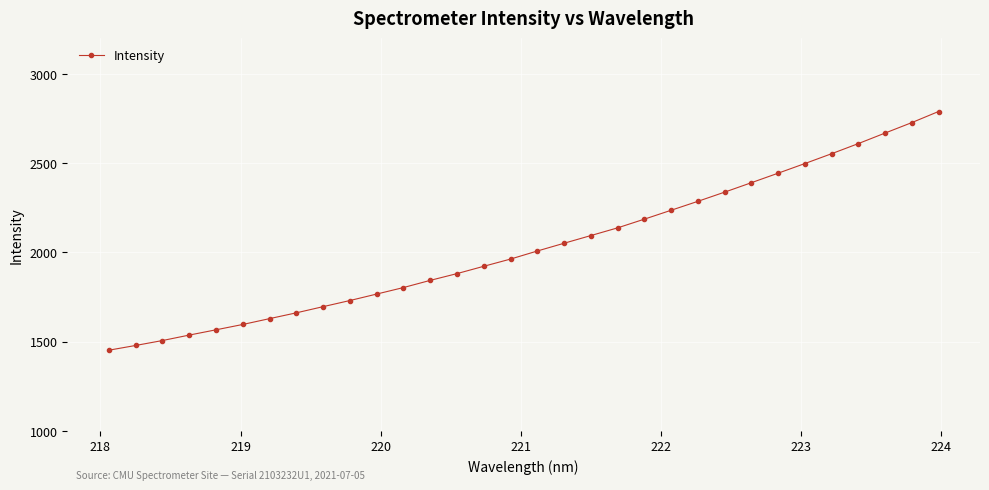

What is the difference between the maximum and minimum values?

1336.6